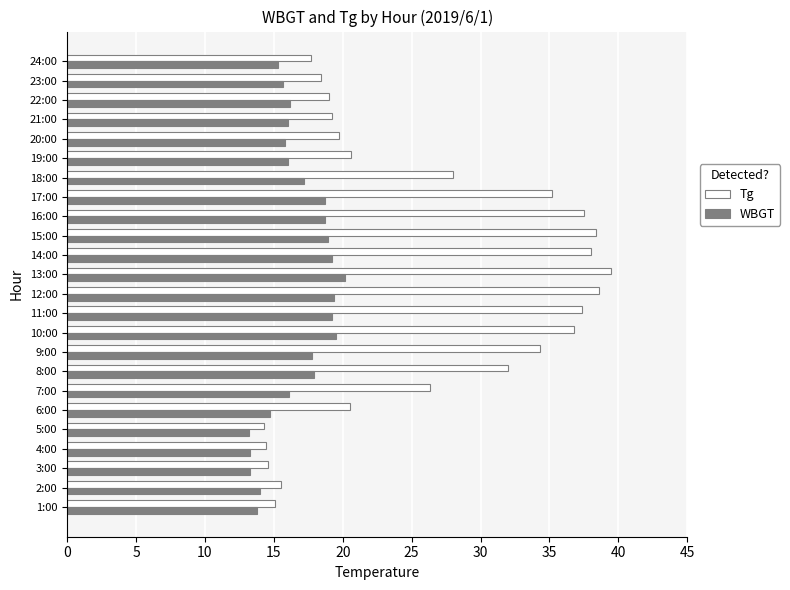

What is the difference between the second highest and minimum values in the WBGT series?

6.3